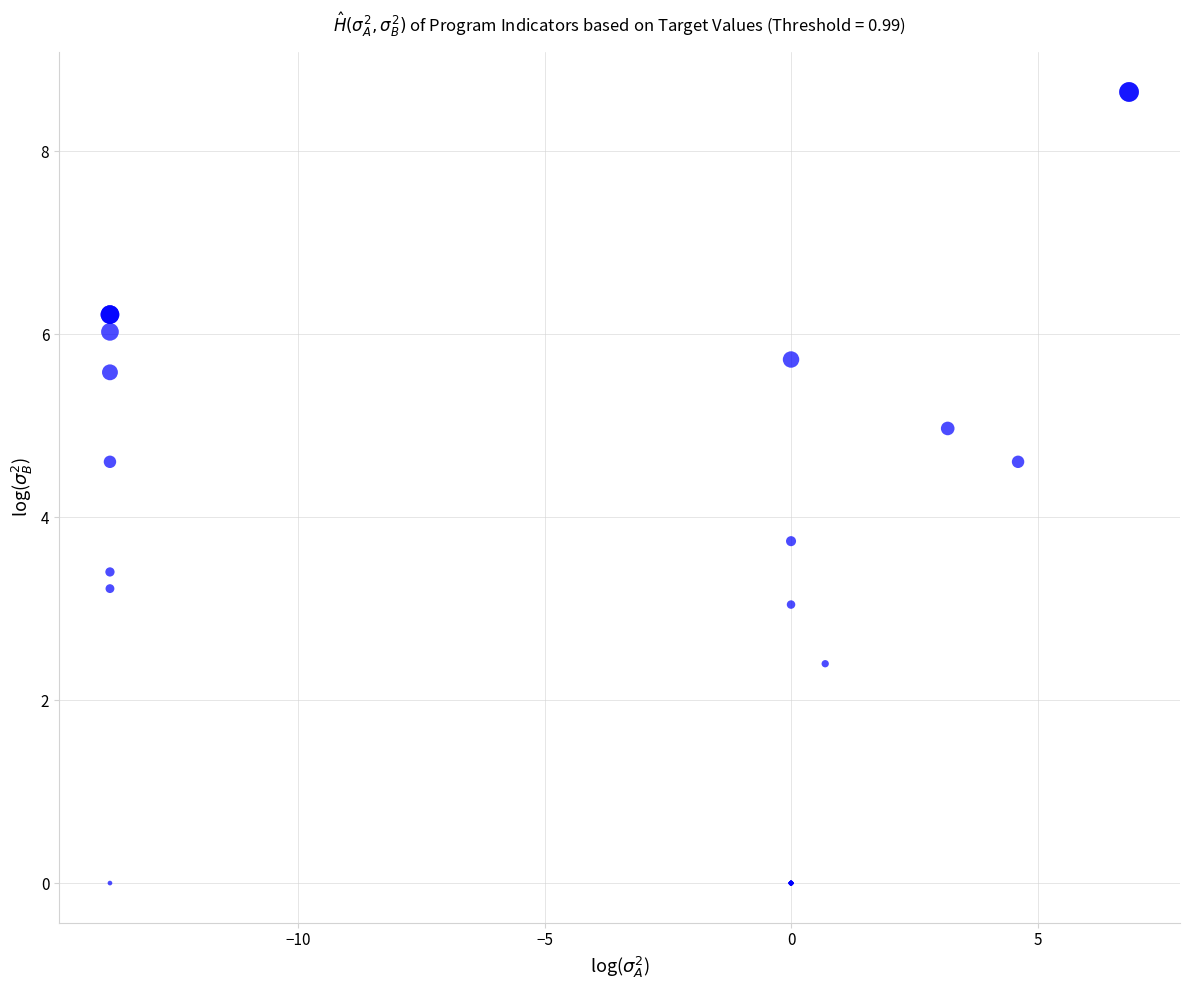

What Y value in the scatter plot is closest to 4?

3.7